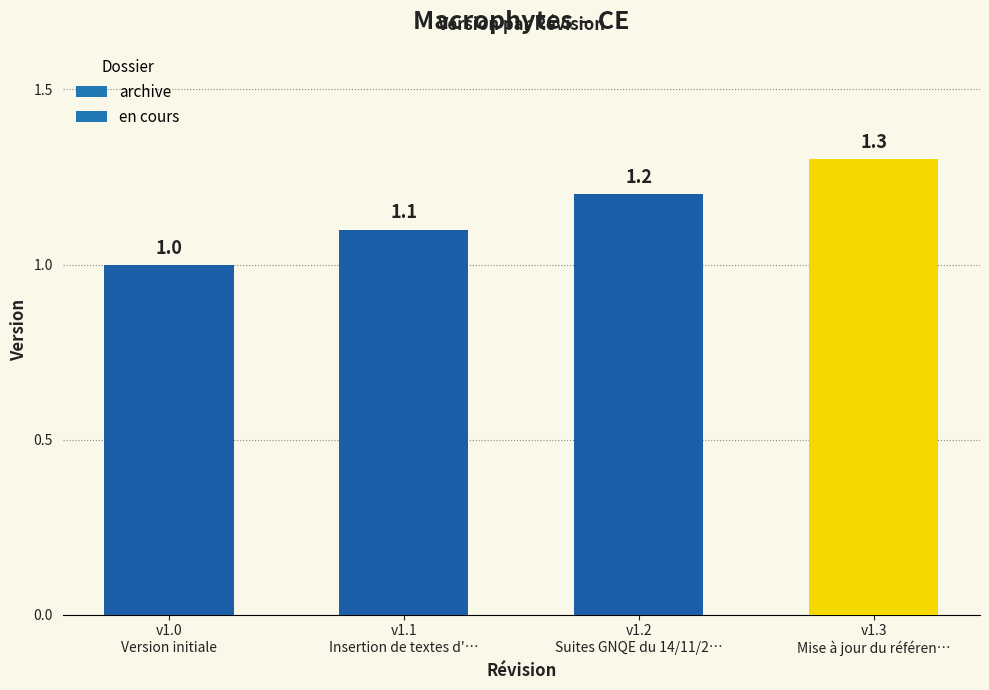

Which category has the highest value across all series?

v1.3
Mise à jour du référen…